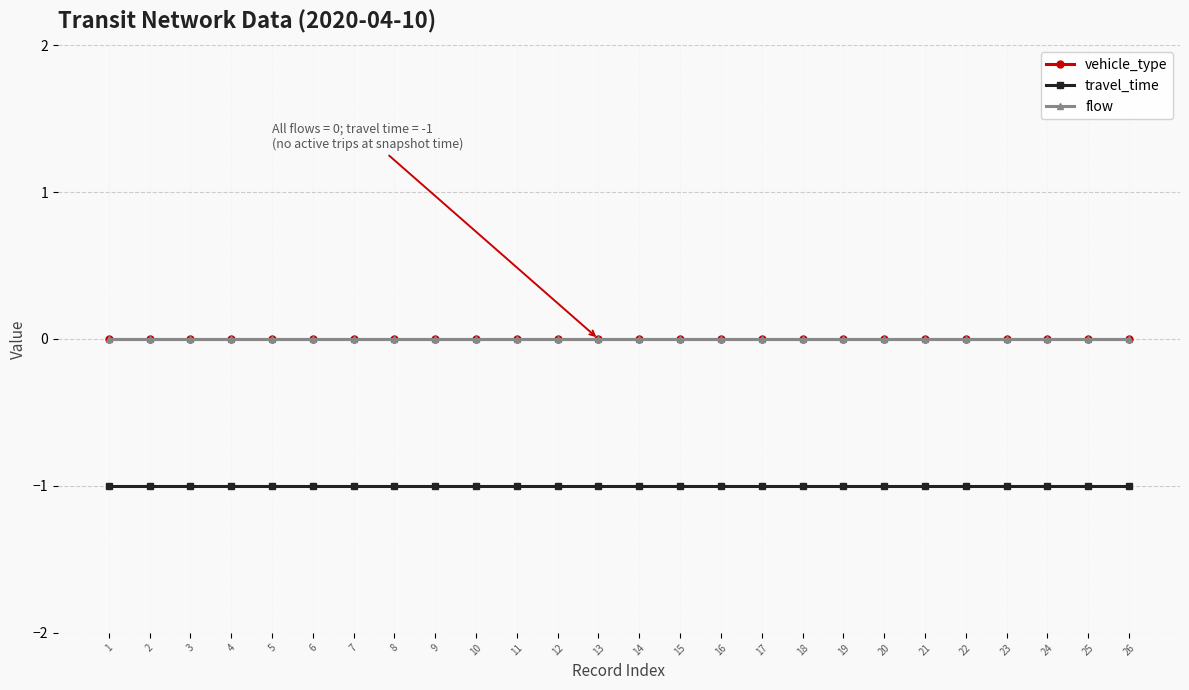

Does the chart have visible grid lines?

Yes